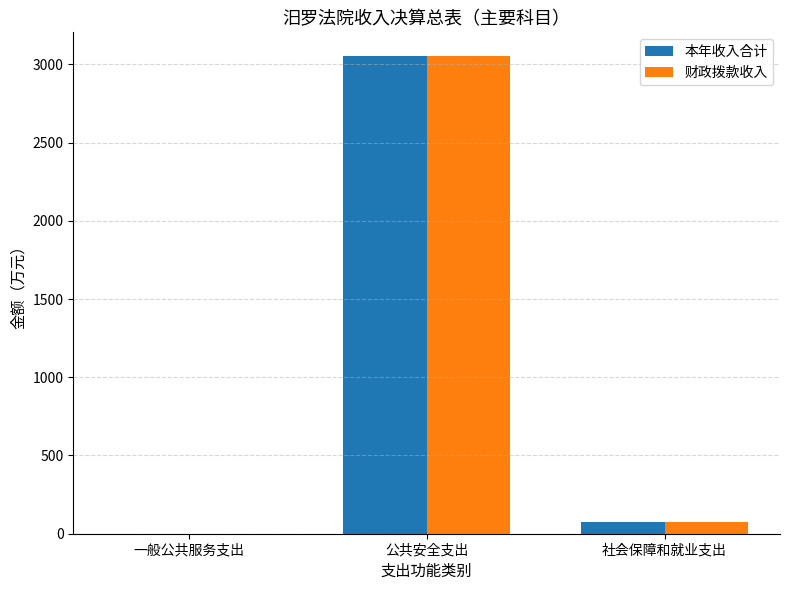

Which category has the highest value in the 本年收入合计 series?

公共安全支出